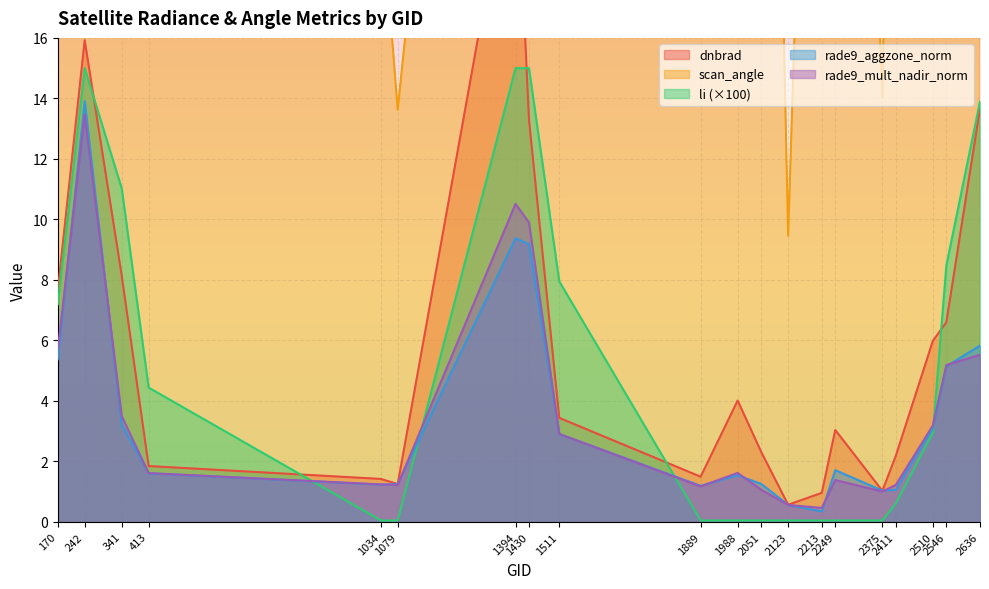

What is the approximate value of rade9_aggzone_norm at 1988?

1.5